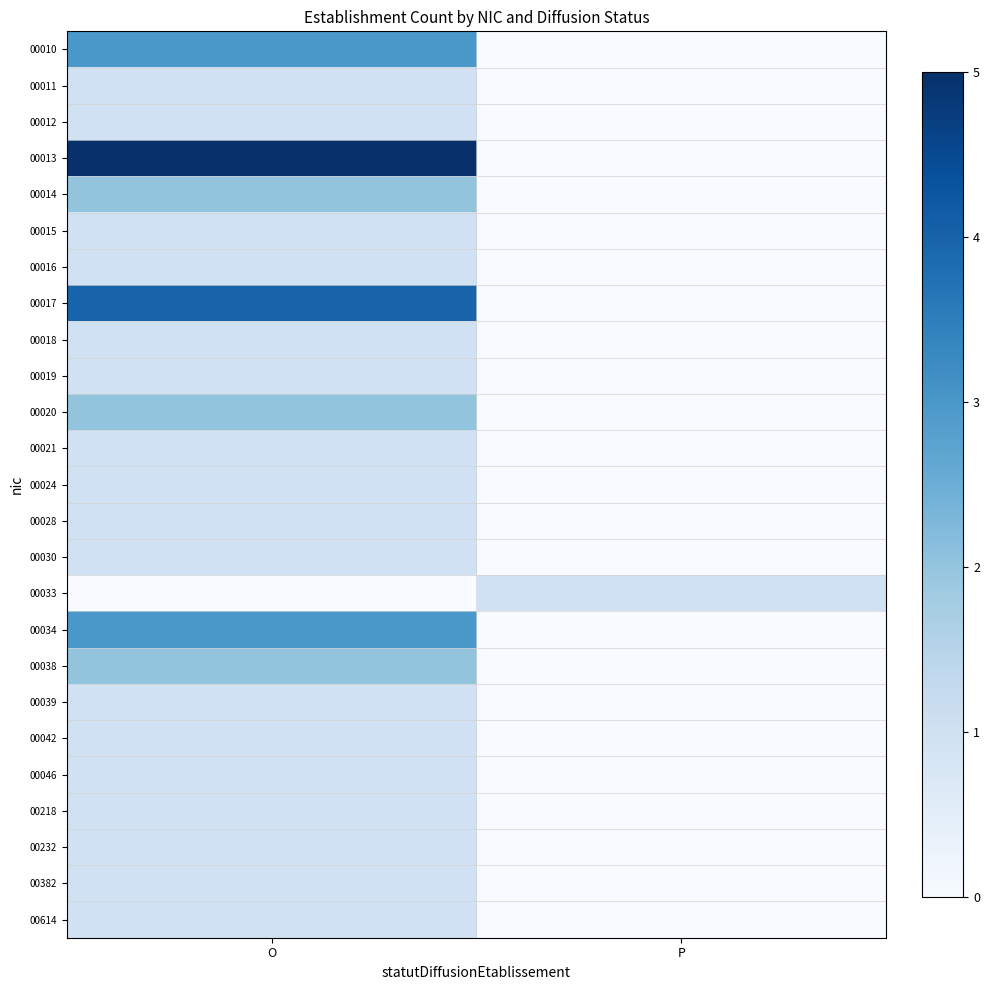

Reading left to right, list all the values displayed in this chart.

00010: O=3	P=0
00011: O=1	P=0
00012: O=1	P=0
00013: O=5	P=0
00014: O=2	P=0
00015: O=1	P=0
00016: O=1	P=0
00017: O=4	P=0
00018: O=1	P=0
00019: O=1	P=0
00020: O=2	P=0
00021: O=1	P=0
00024: O=1	P=0
00028: O=1	P=0
00030: O=1	P=0
00033: O=0	P=1
00034: O=3	P=0
00038: O=2	P=0
00039: O=1	P=0
00042: O=1	P=0
00046: O=1	P=0
00218: O=1	P=0
00232: O=1	P=0
00382: O=1	P=0
00614: O=1	P=0